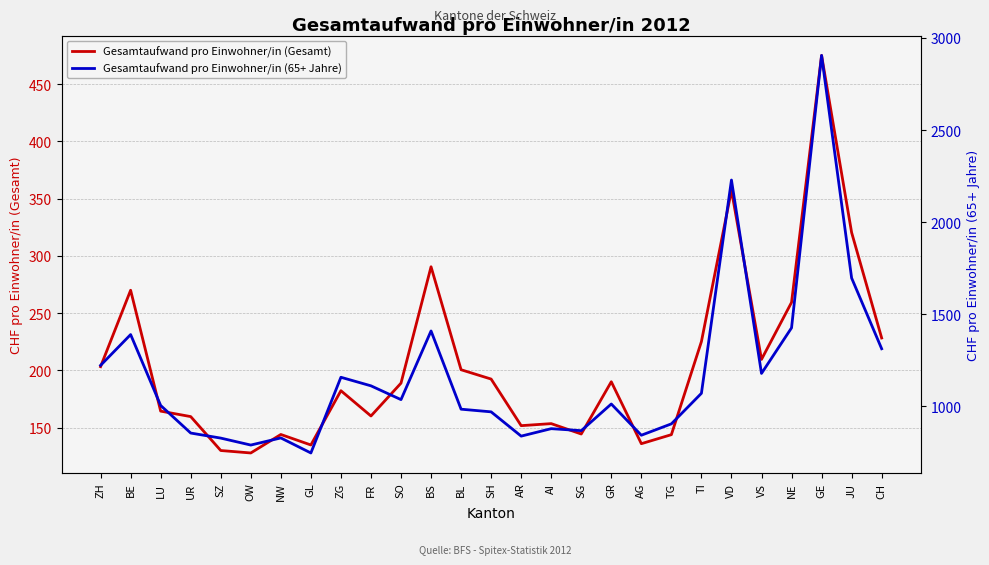

What is the sum of all Gesamtaufwand pro Einwohner/in (Gesamt) values?

5541.1